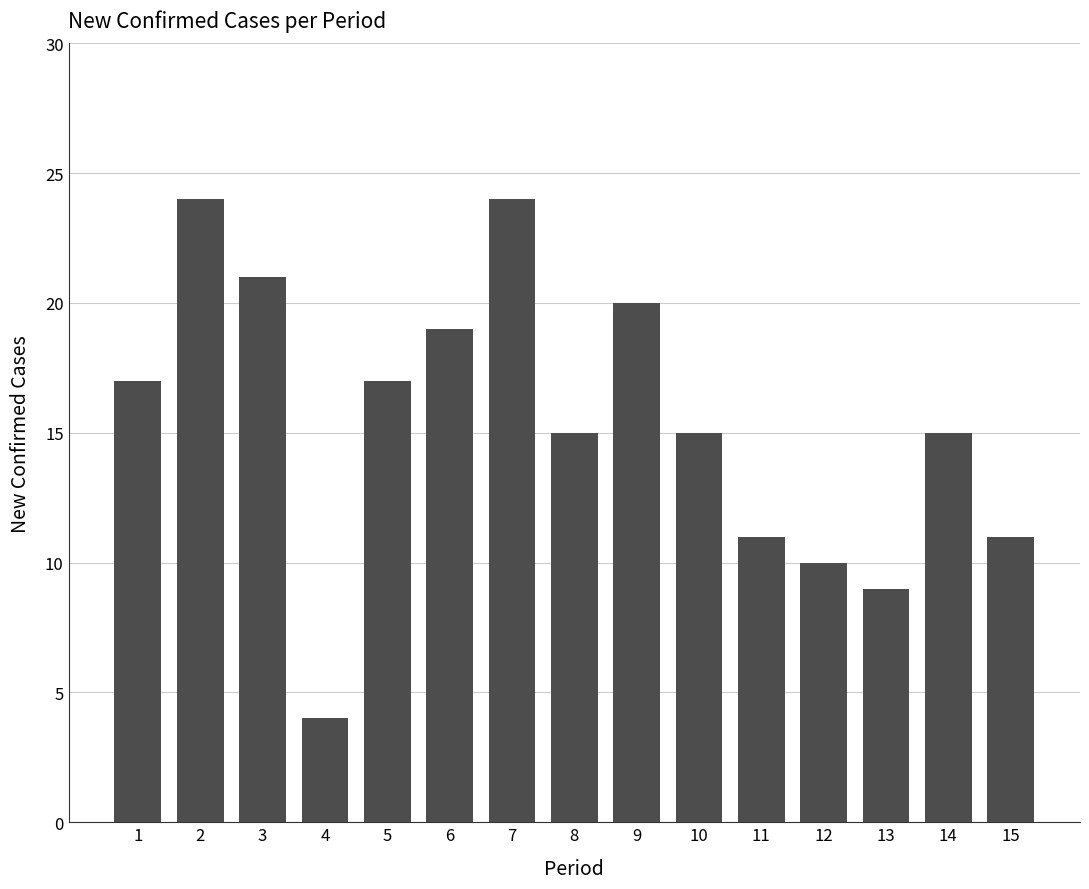

Reading left to right, list all the values displayed in this chart.

1=17	2=24	3=21	4=4	5=17	6=19	7=24	8=15	9=20	10=15	11=11	12=10	13=9	14=15	15=11